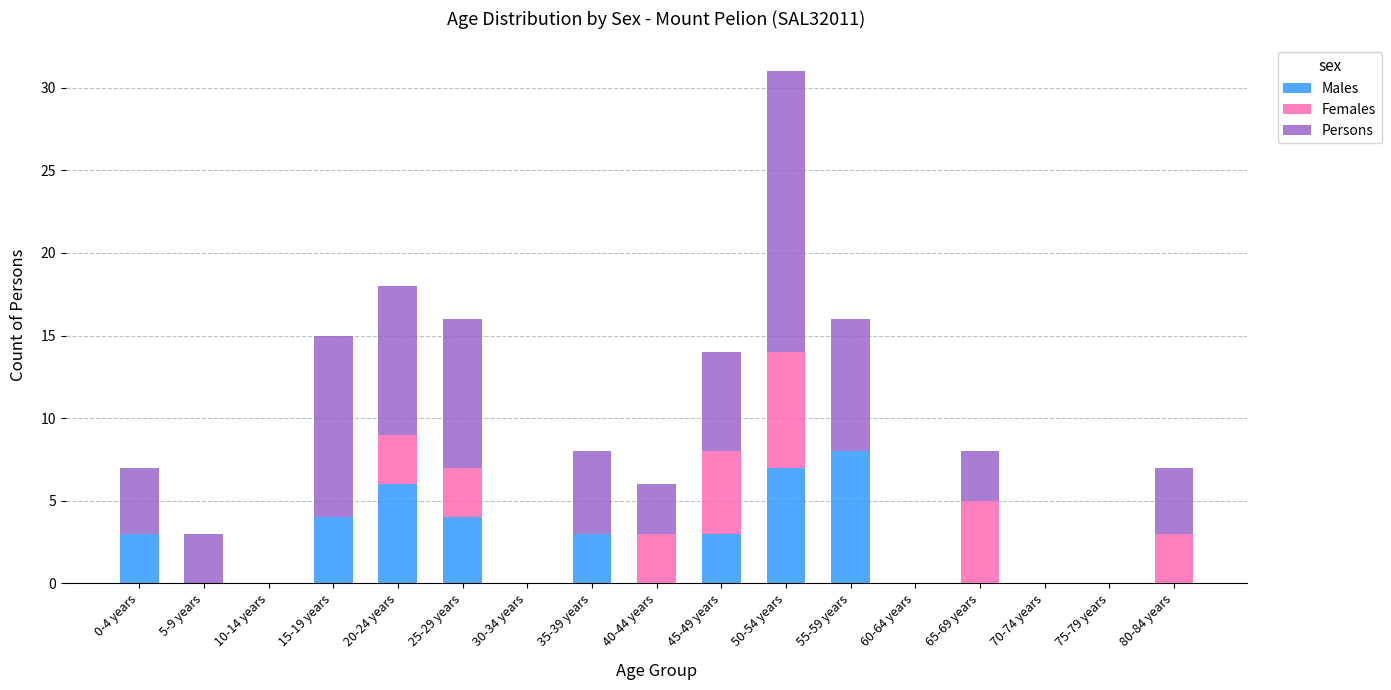

At which label does Males reach its peak?

55-59 years